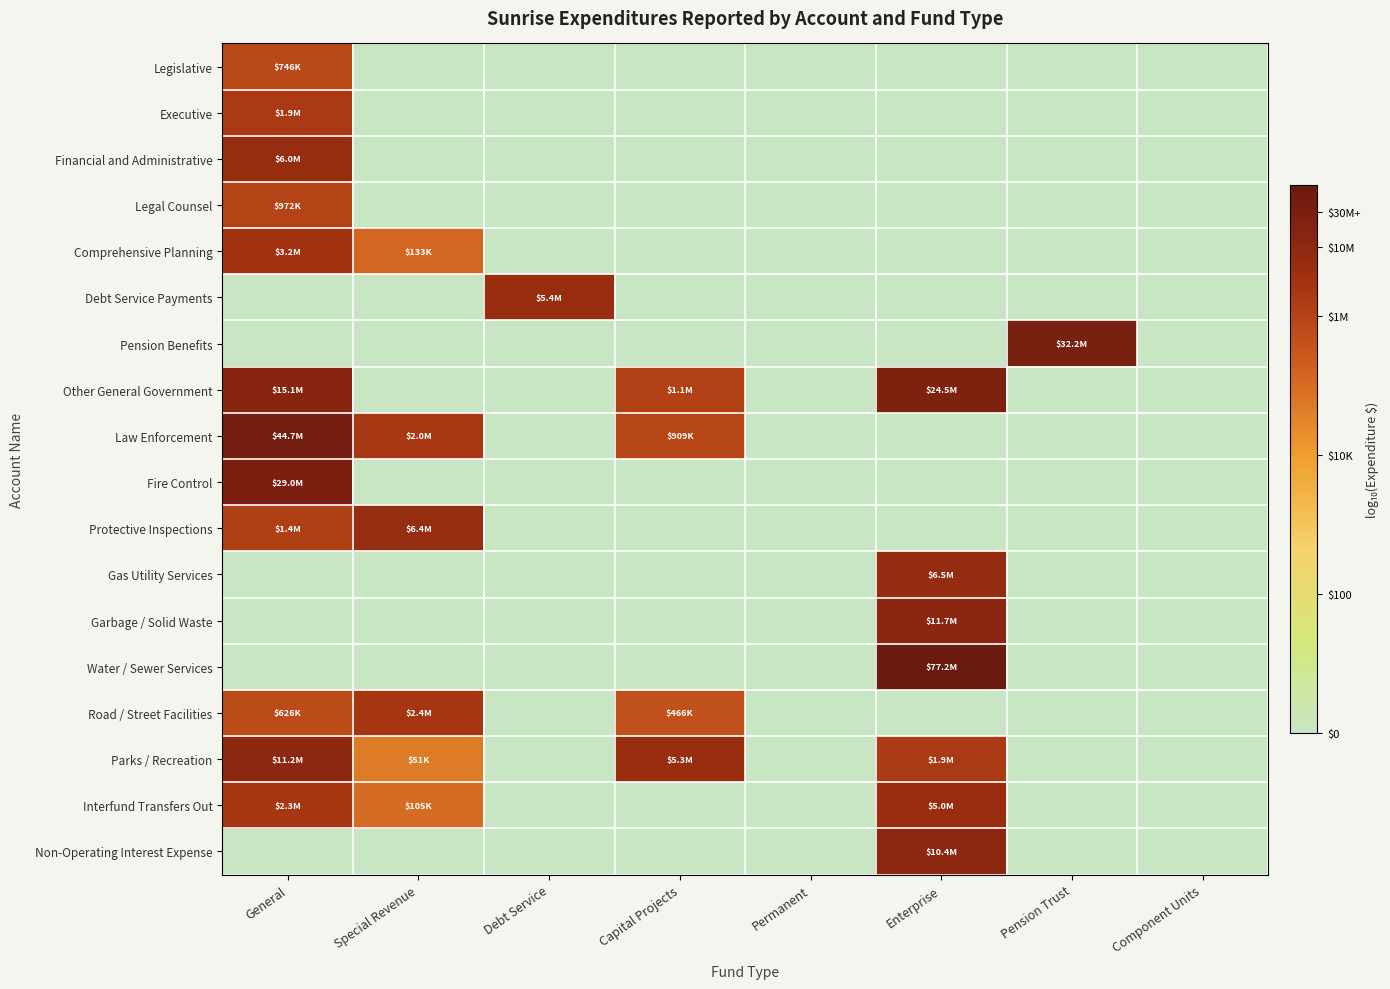

What is the difference between the highest and lowest values at Pension Trust?

7.5